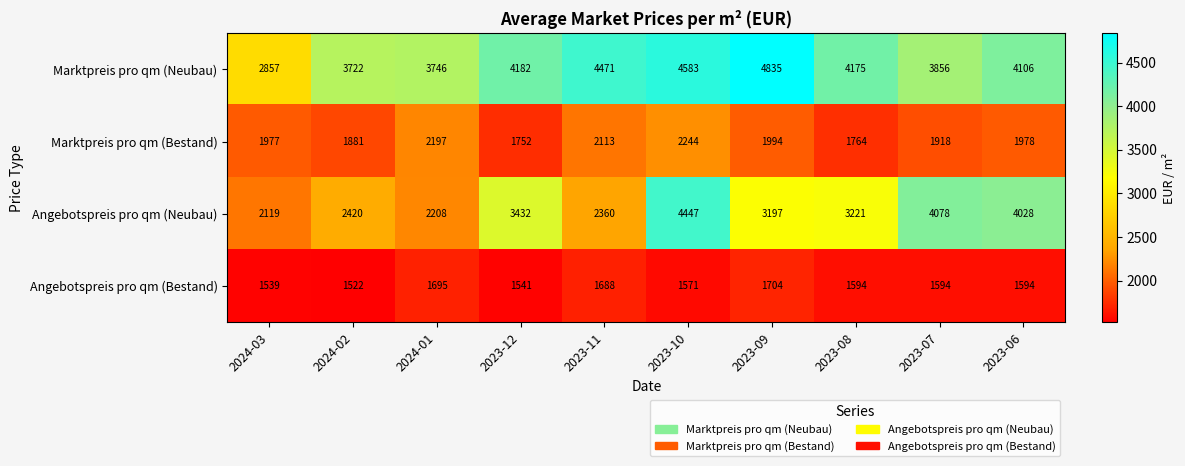

What is the total value across all series at 2023-12?

10907